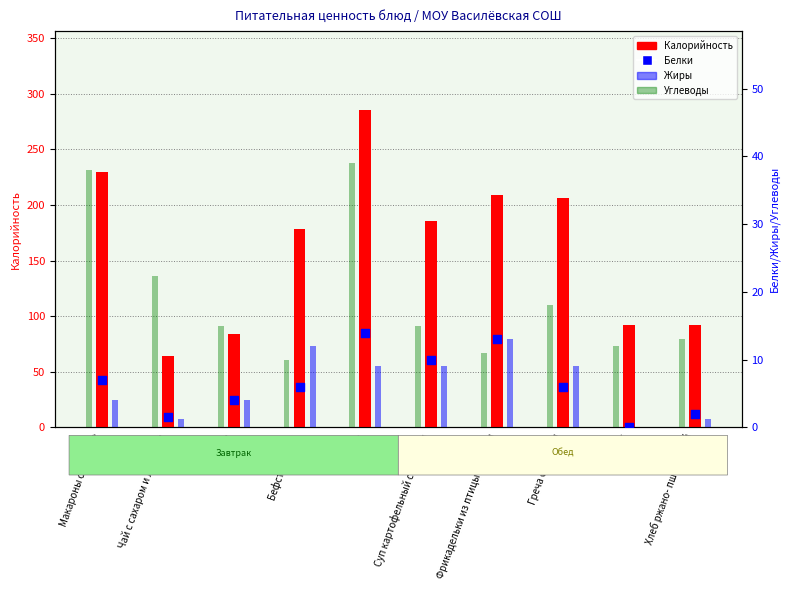

What are all the series names shown in the legend?

Калорийность, Жиры, Углеводы, Белки